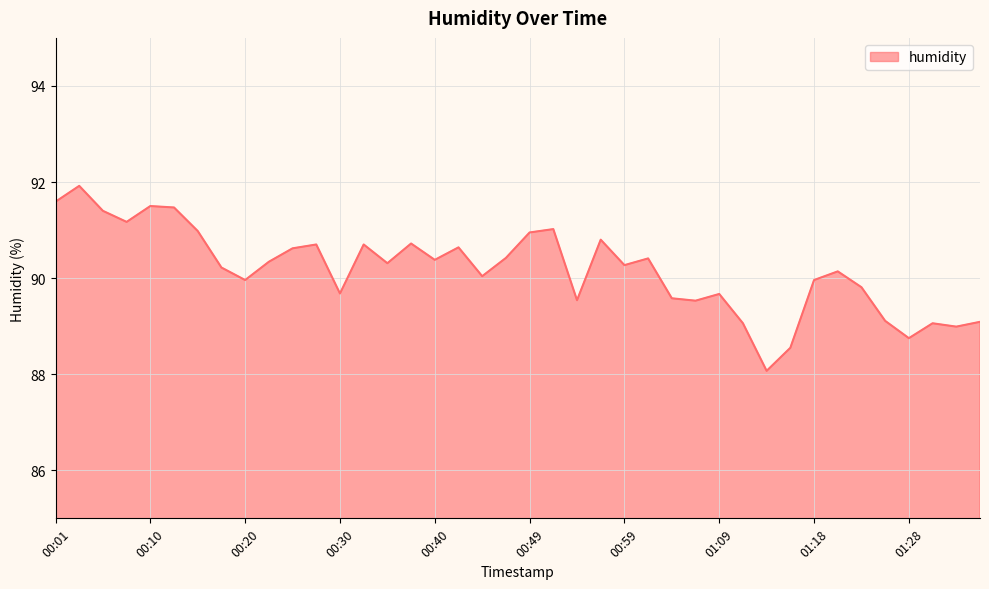

Count the number of categories in the chart.

40